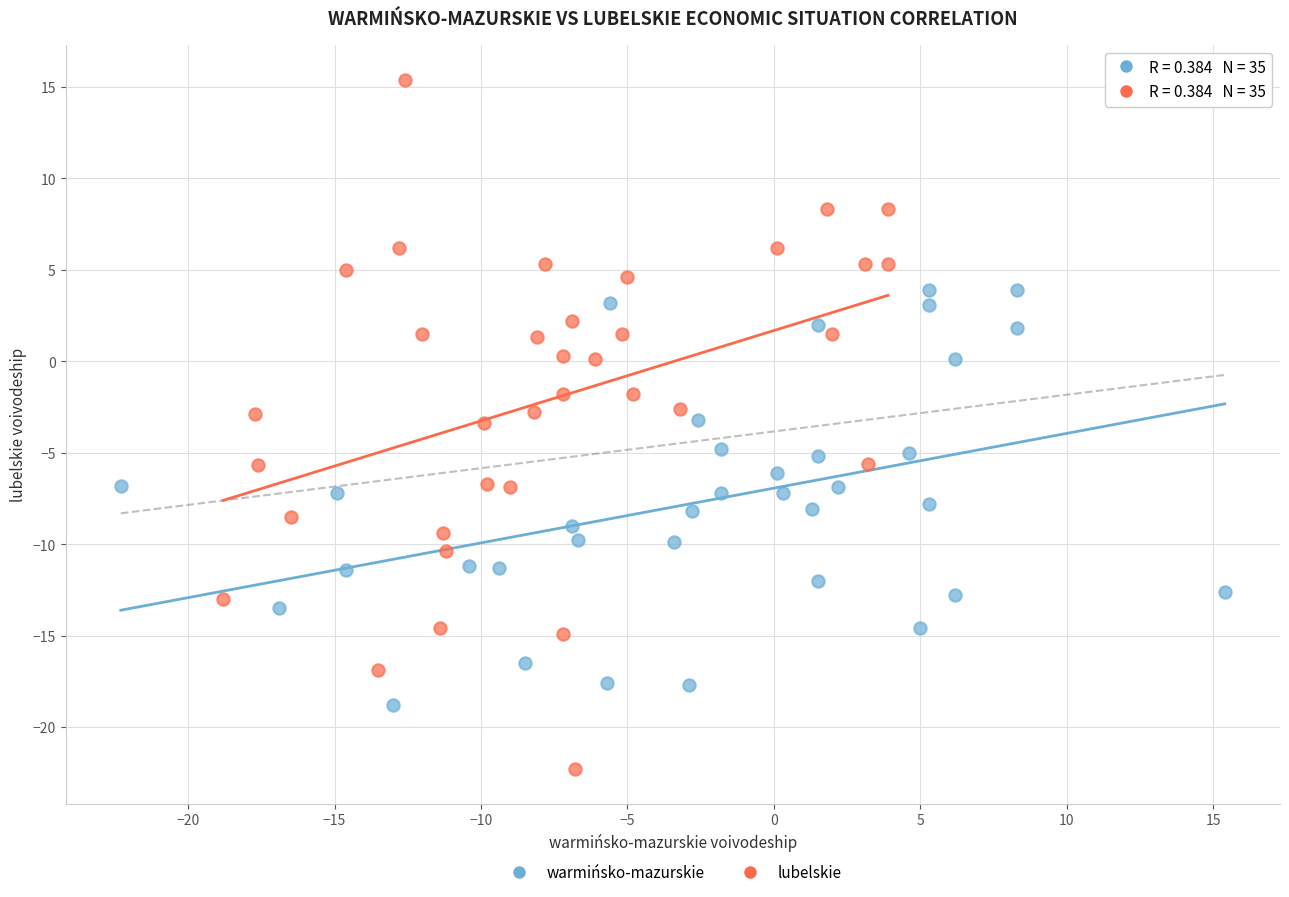

Which series contains the lowest Y value?

lubelskie